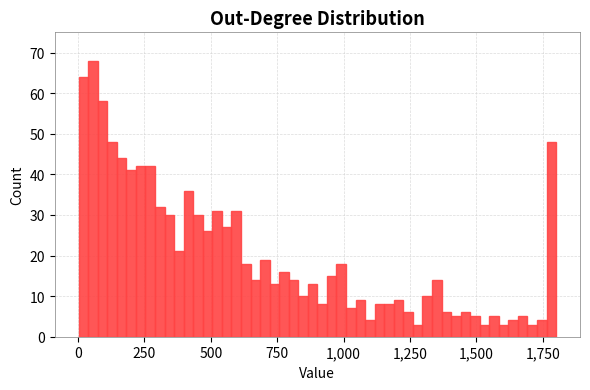

Read against the x-axis, roughly where is the centre of the tallest bar?

50